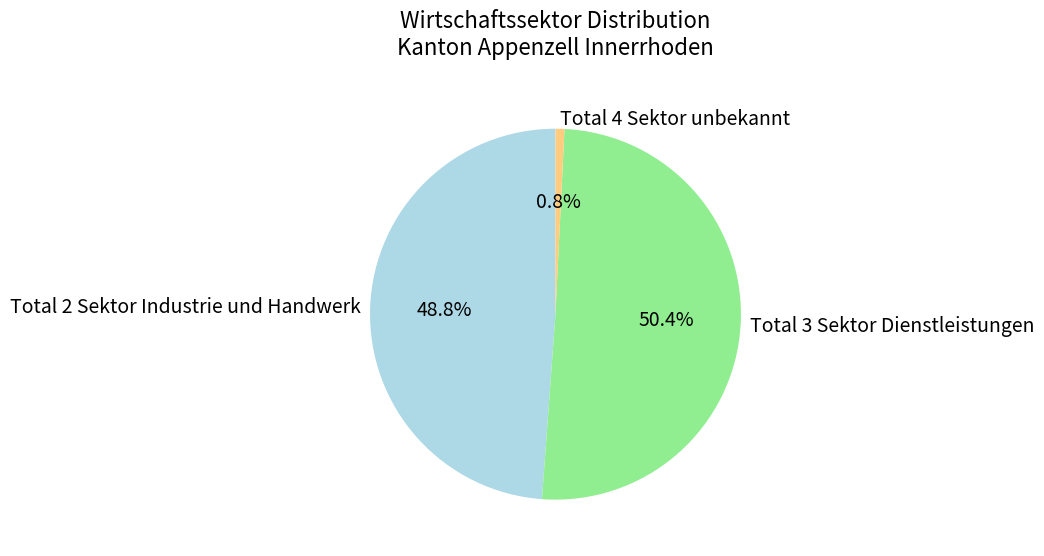

How many segments does this pie chart have?

3